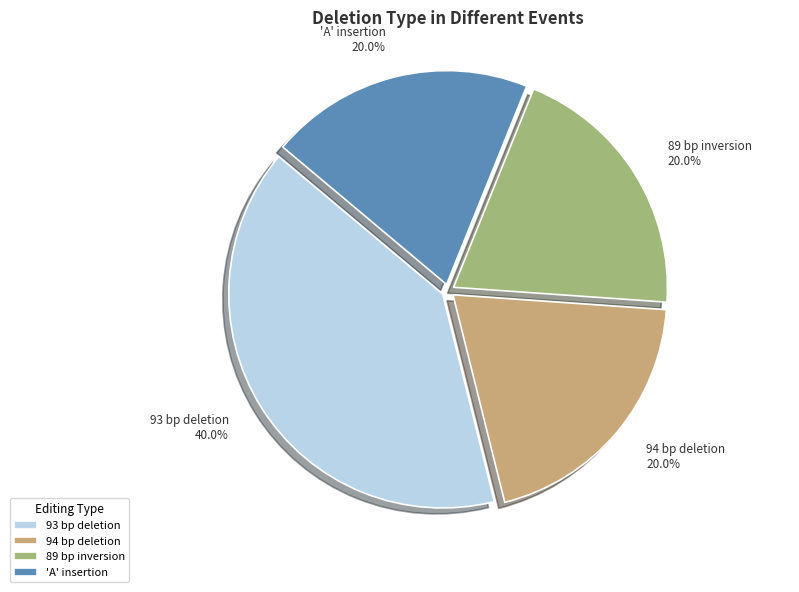

Is the sum of 94 bp deletion and 'A' insertion greater than half?

No